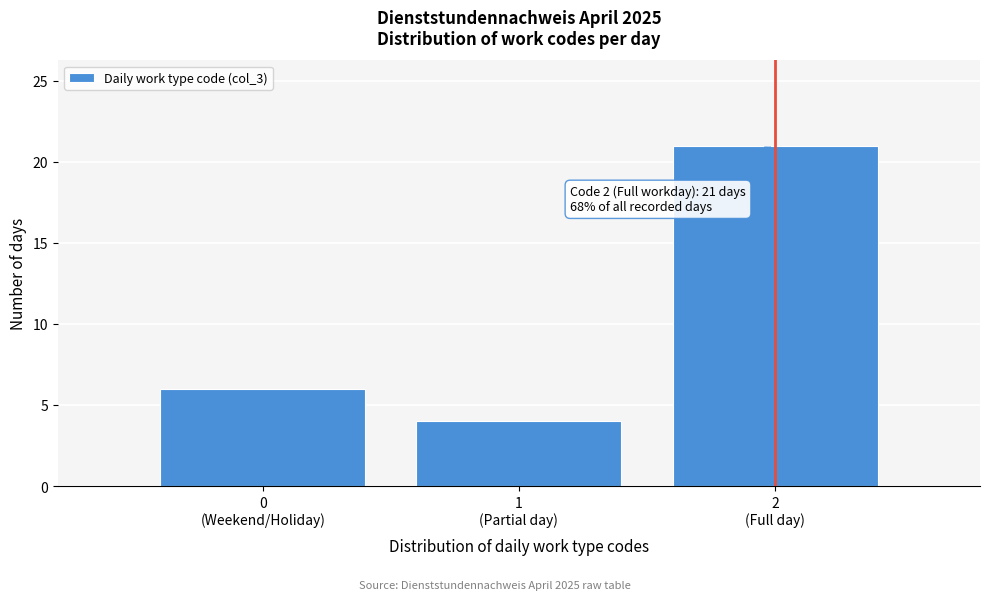

Reading left to right, list all the values displayed in this chart.

6	4	21